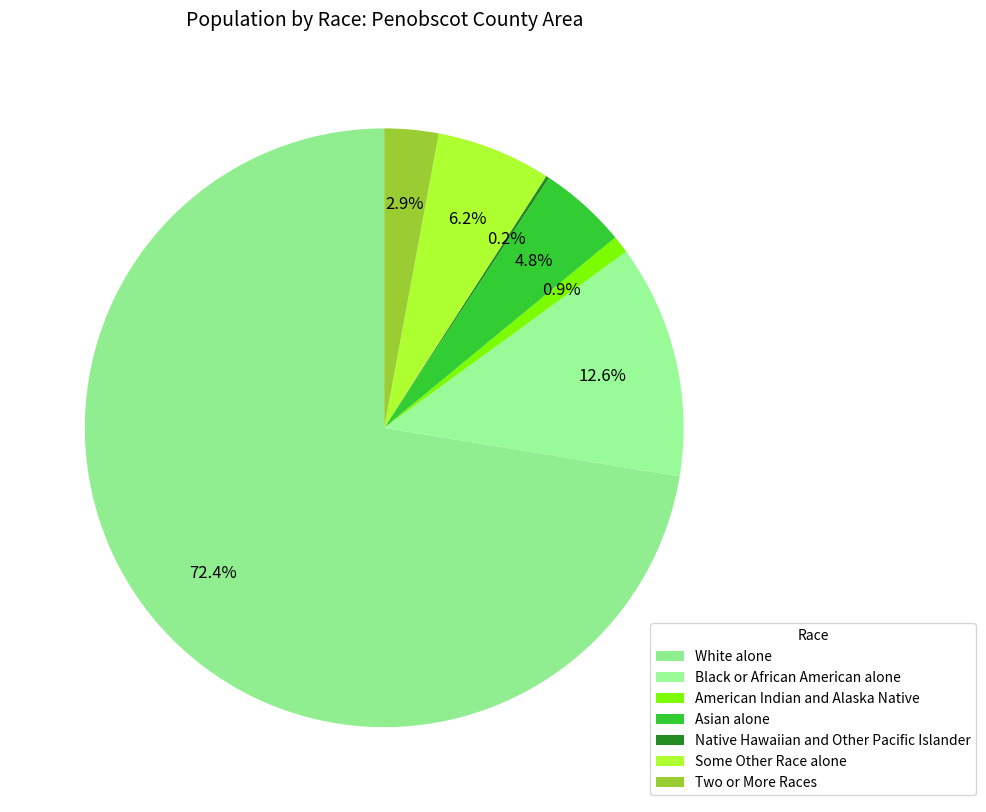

Rank the categories by value from highest to lowest.

White alone, Black or African American alone, Some Other Race alone, Asian alone, Two or More Races, American Indian and Alaska Native, Native Hawaiian and Other Pacific Islander